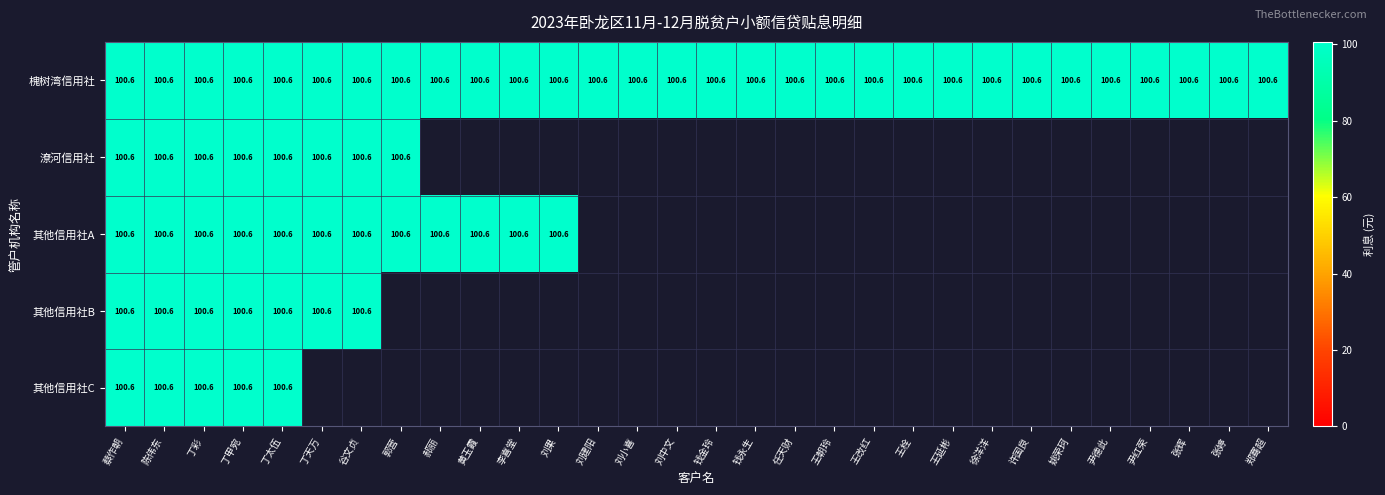

How many data points in 其他信用社B are above 0?

7